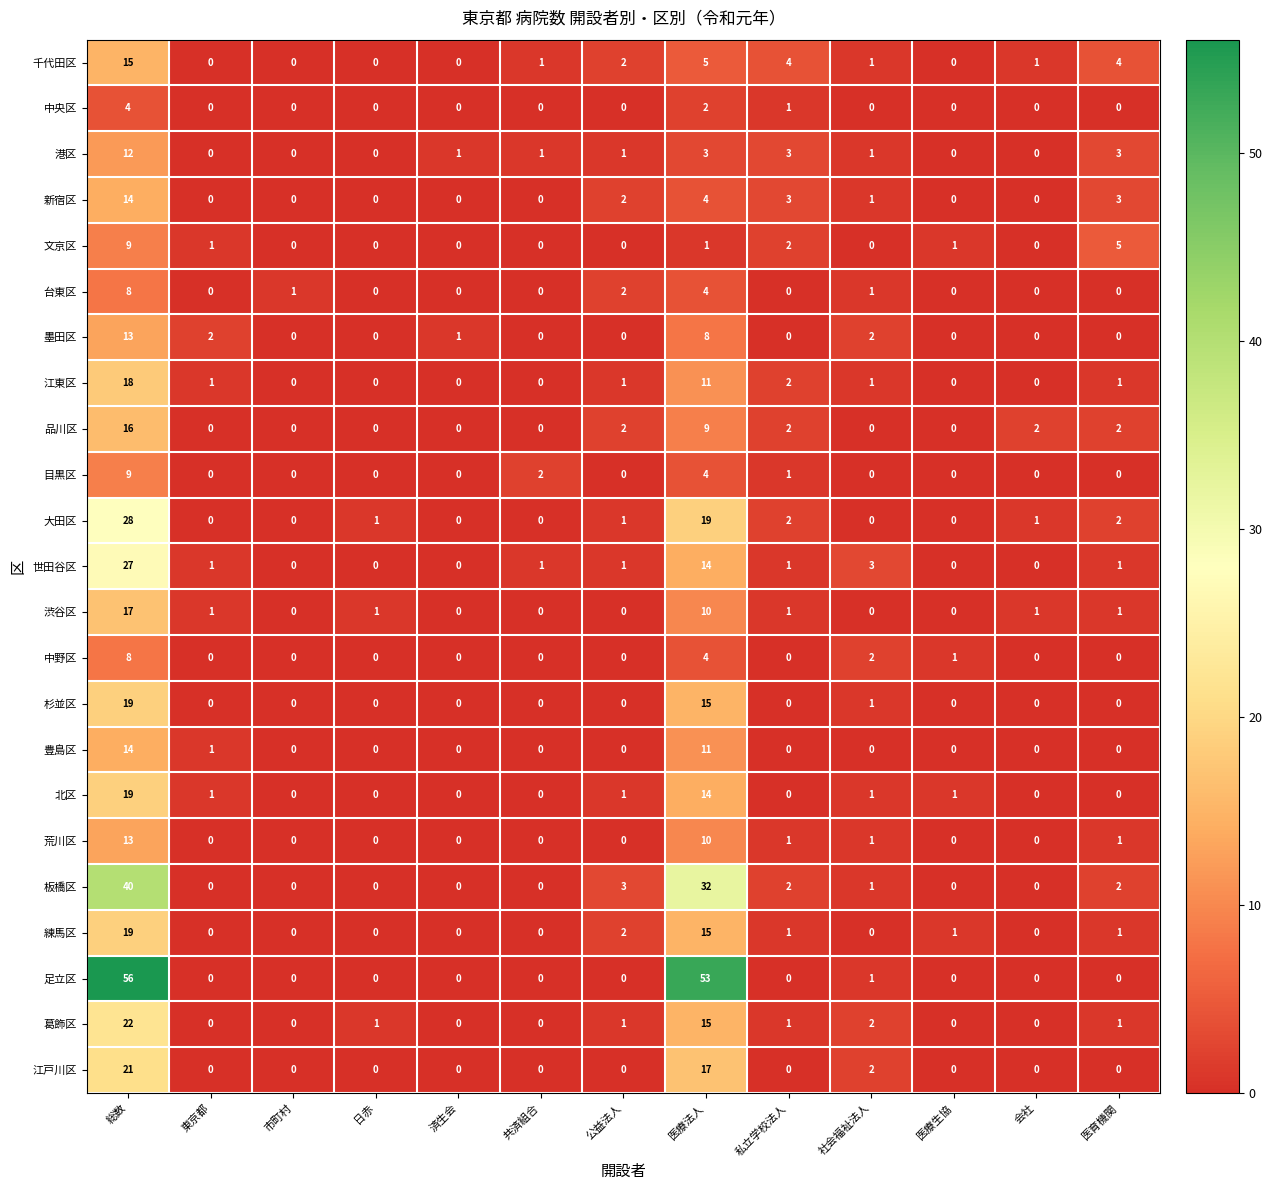

What is the difference between the highest and lowest values at 社会福祉法人?

3